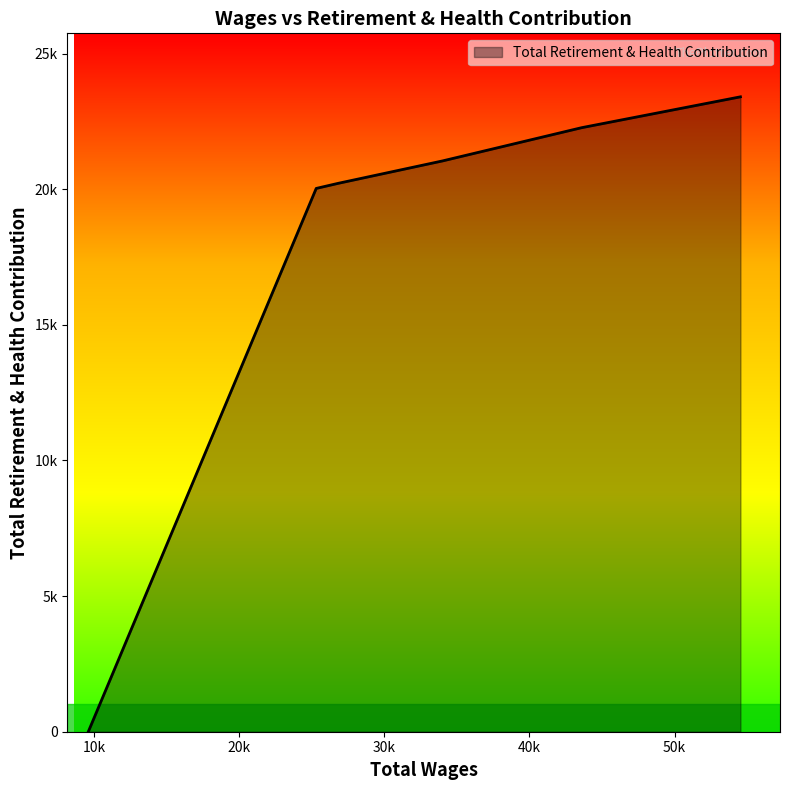

What is the sum of all values?

106965